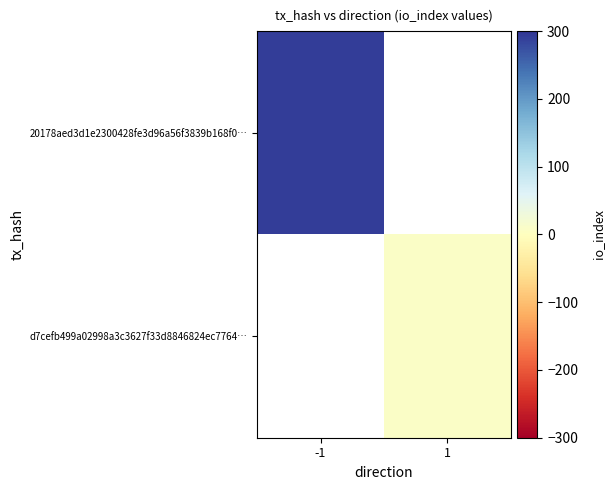

Rank the series at 1 from highest to lowest value.

20178aed3d1e2300428fe3d96a56f3839b168f0…, d7cefb499a02998a3c3627f33d8846824ec7764…